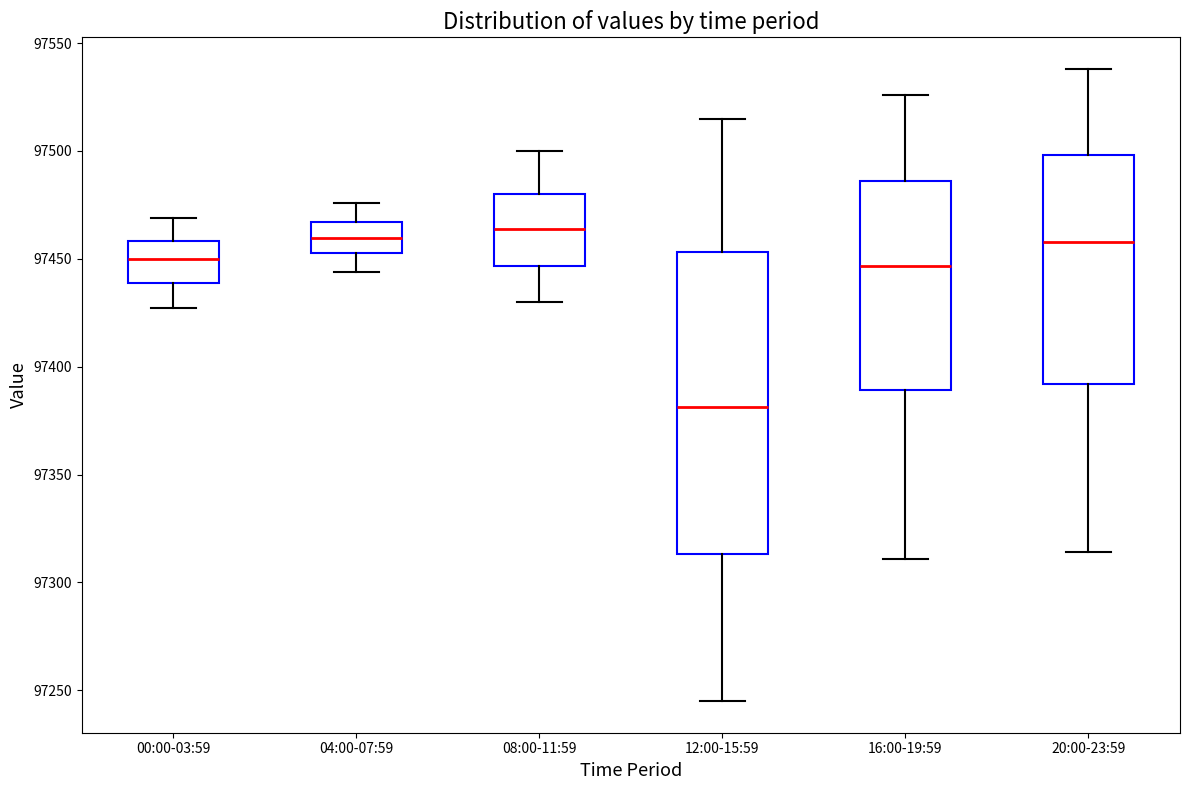

Comparing the boxes themselves (not the whiskers), which one is the tallest?

12:00-15:59